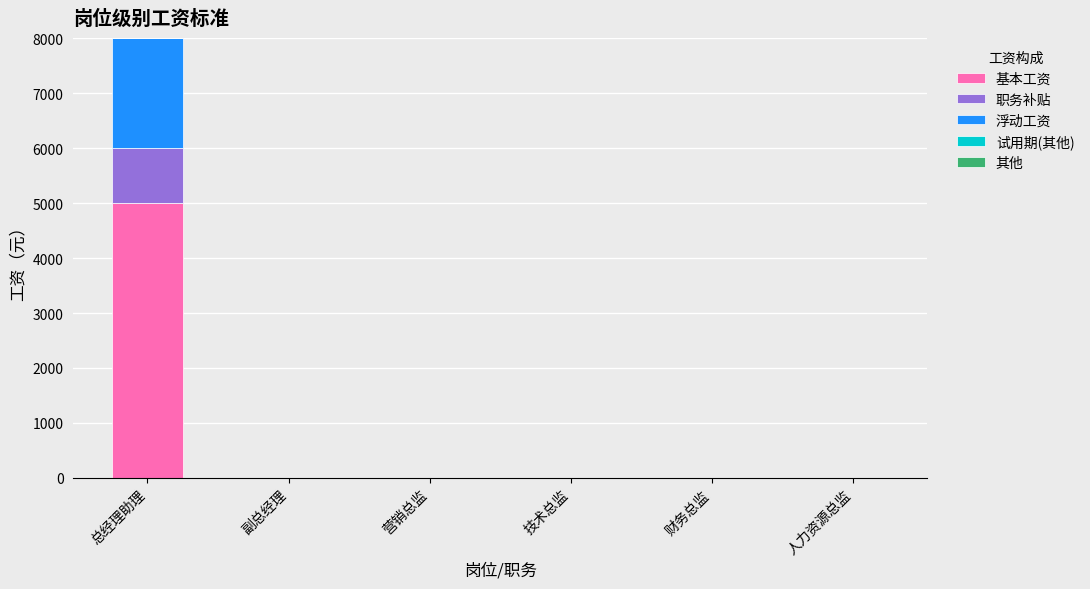

The 基本工资 series shows 5000 at 总经理助理. True or false?

True